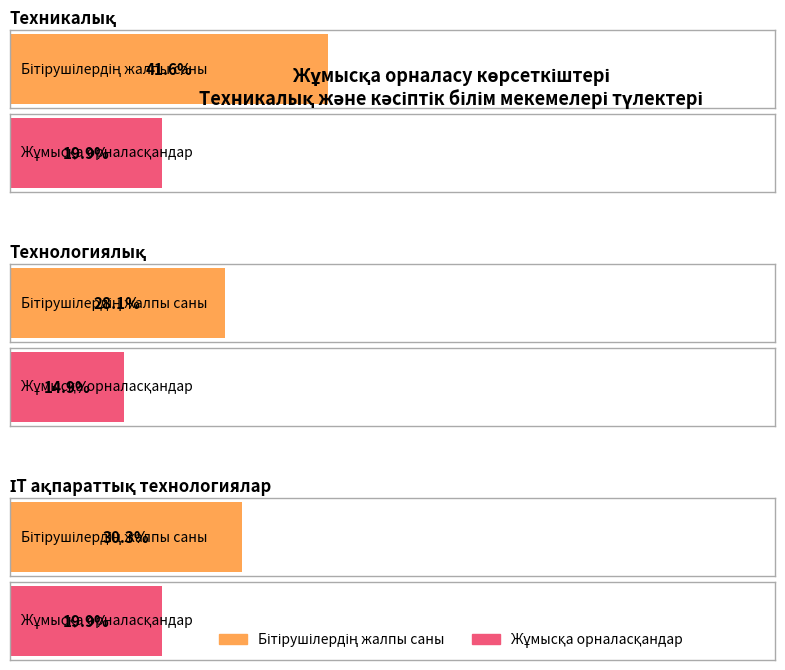

Does the chart contain any negative values?

No